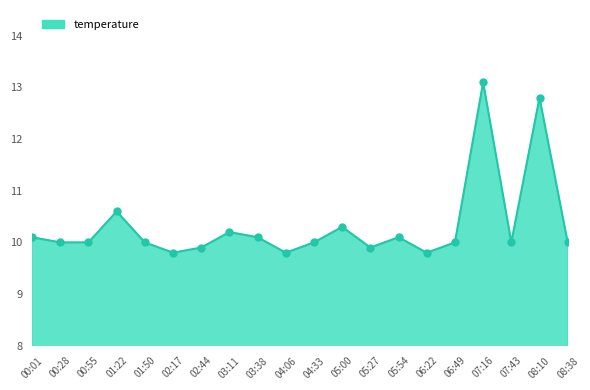

What is the change in value from 00:01 to 01:50?

-0.1